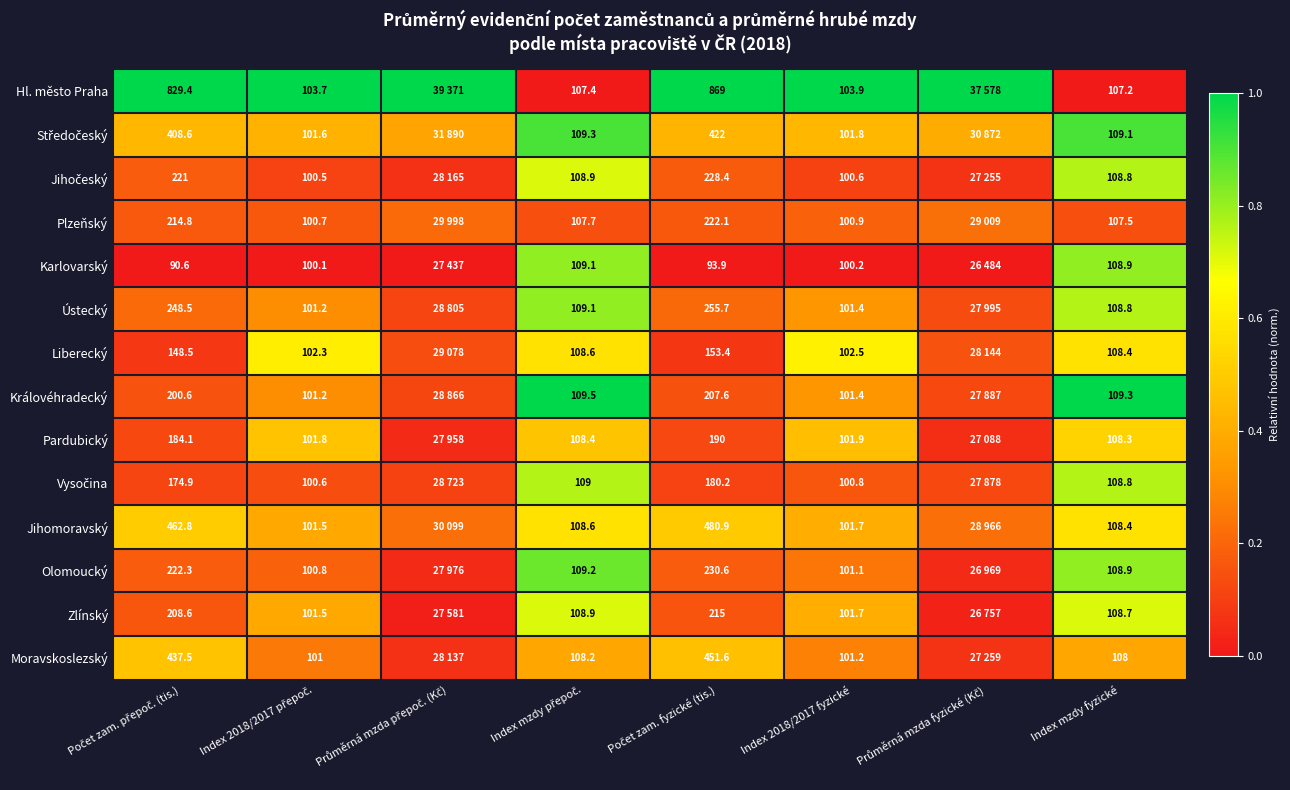

What is the difference between the second highest and minimum values in the Liberecký series?

0.5